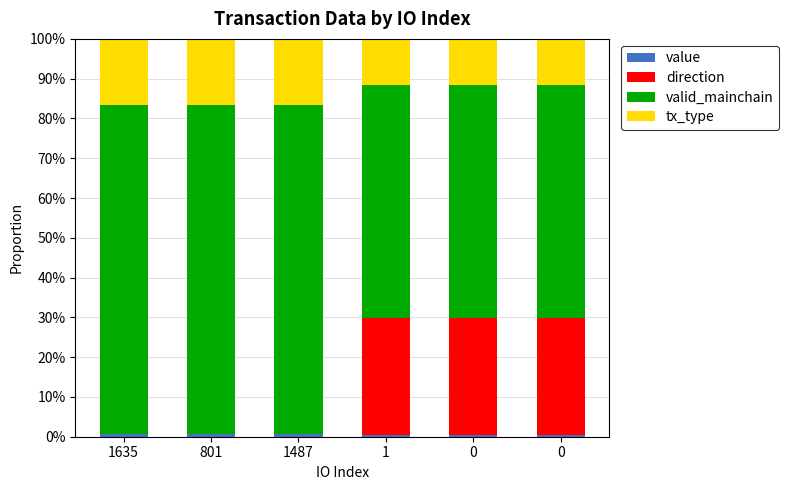

Are the bars horizontal?

No